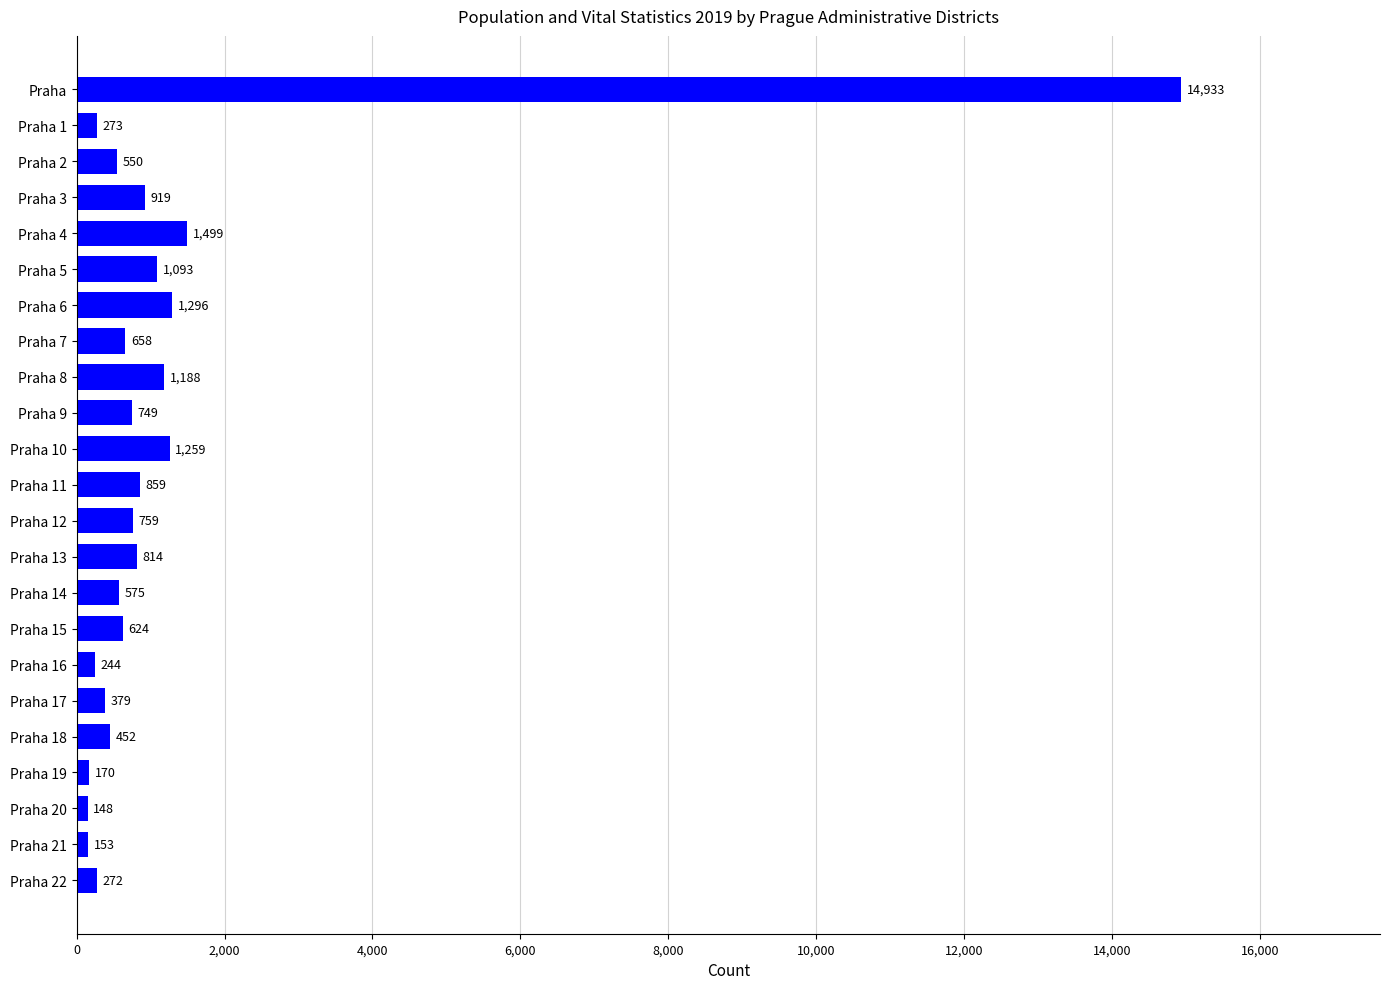

Is it true that the value at Praha 4 is 1499?

True